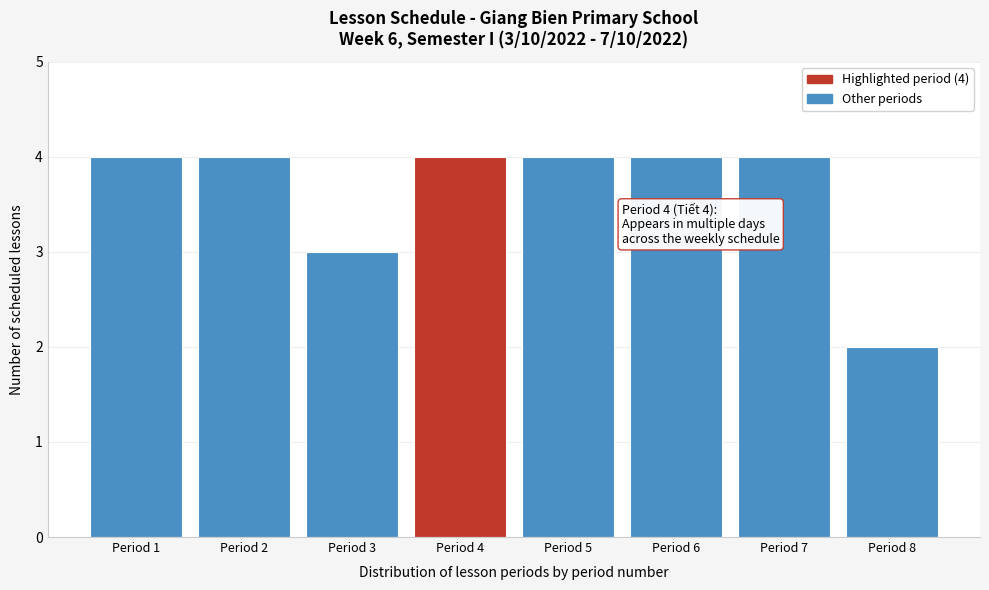

Reading left to right, transcribe all the data shown in this chart.

4	4	3	4	4	4	4	2